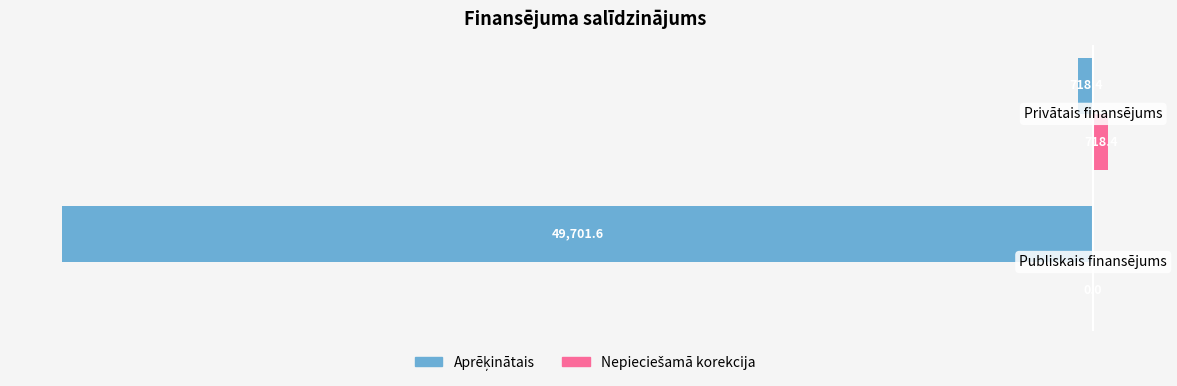

Rank the series by their average value, from lowest to highest.

Aprēķinātais, Nepieciešamā korekcija